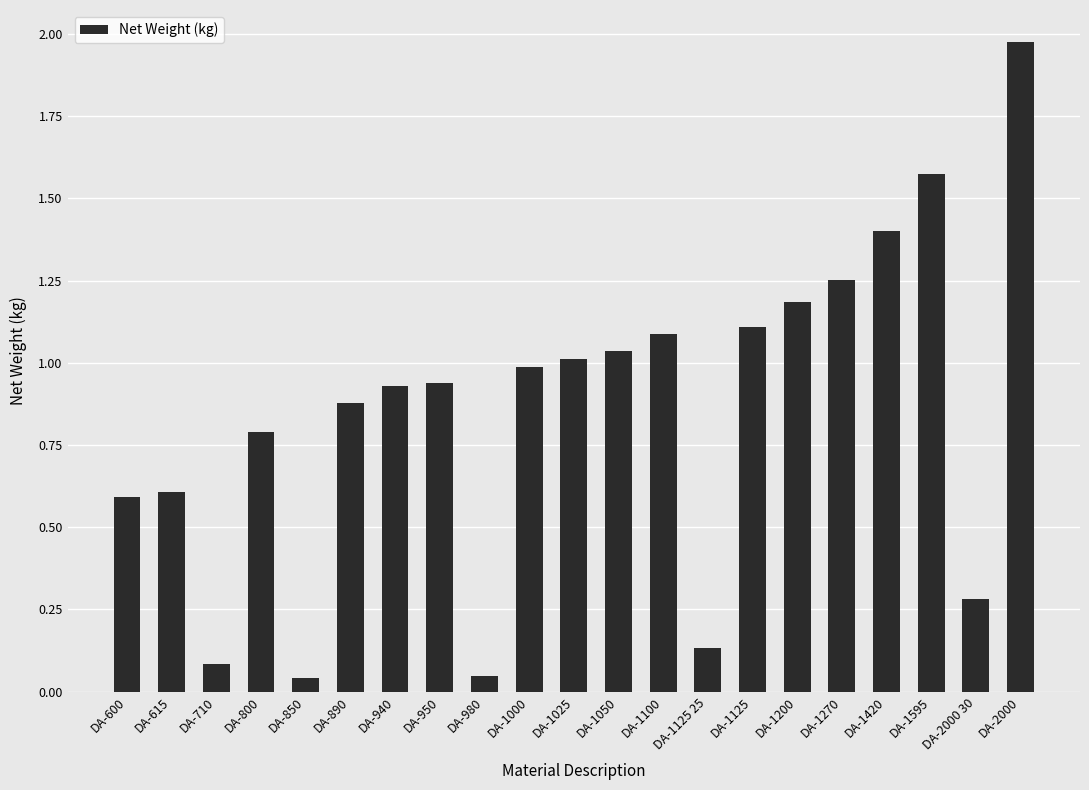

What is the change in value from DA-800 to DA-1025?

+0.2